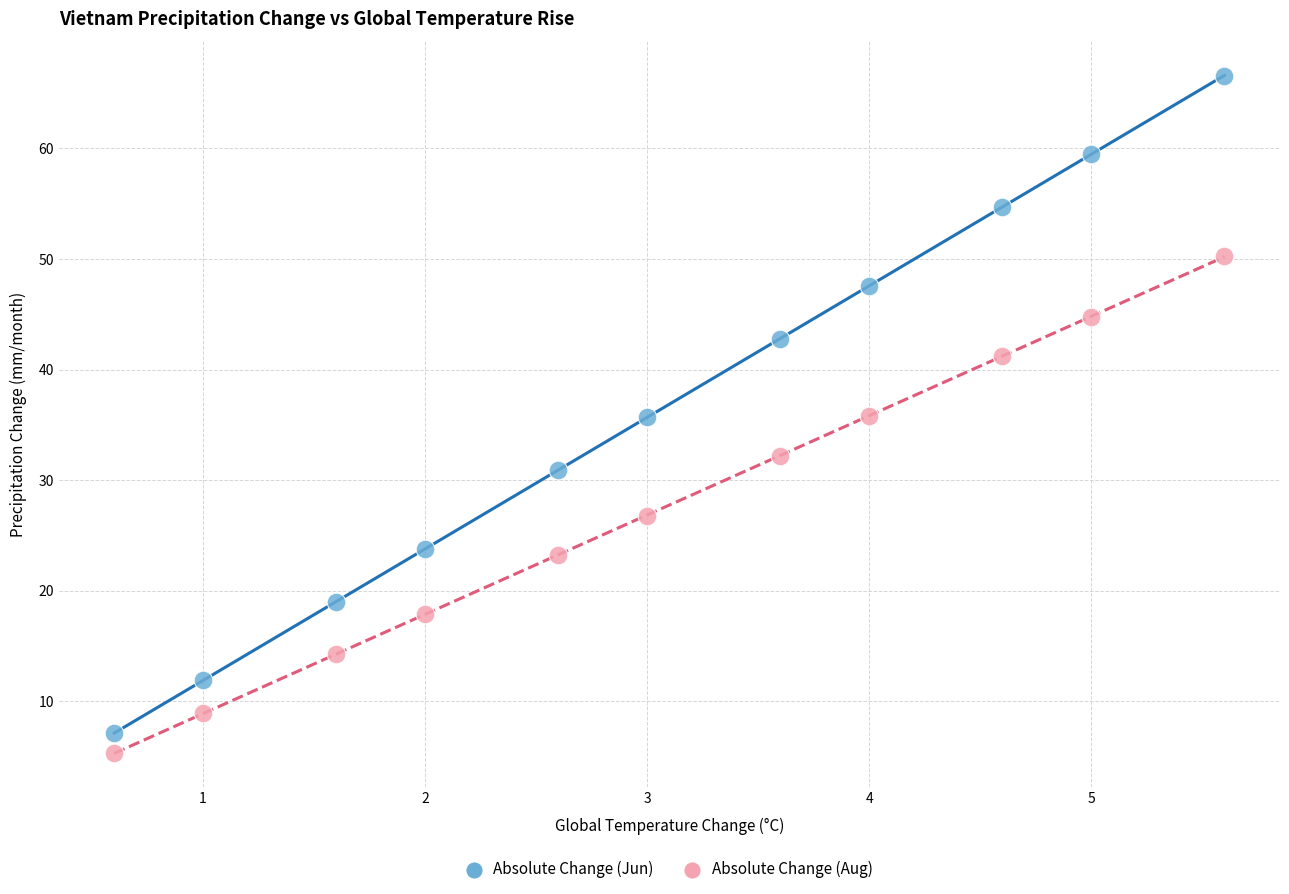

Across all data points, what is the range of X values (max minus min)?

5.0